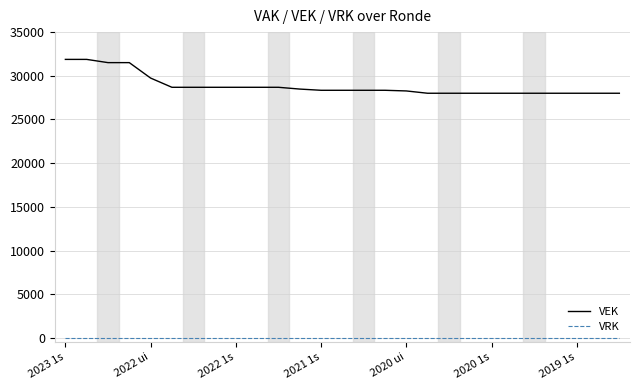

Rank the series by their average value, from highest to lowest.

VEK, VRK